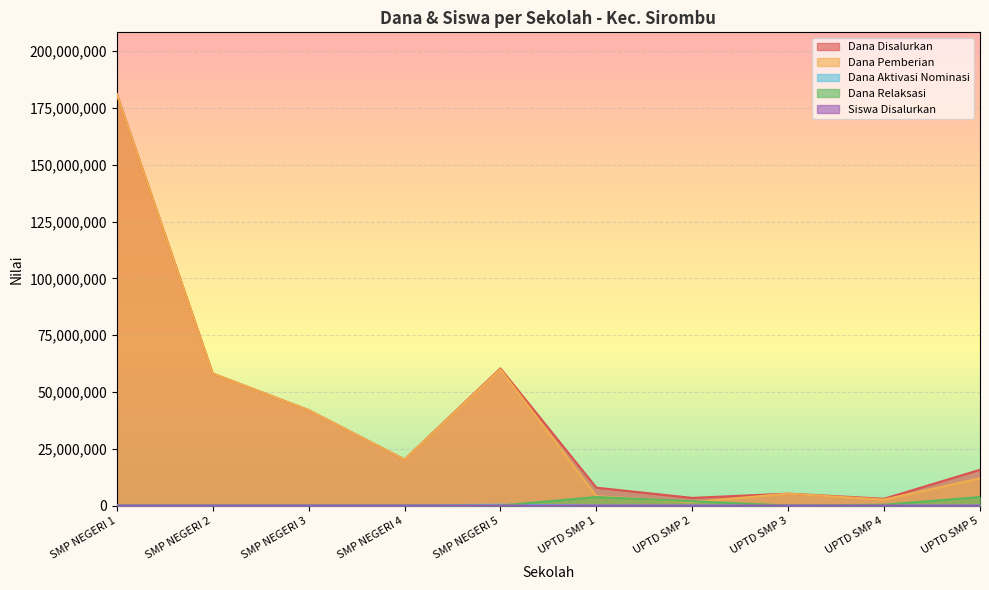

Reading right to left, transcribe all the data shown in this chart.

Dana Disalurkan: UPTD SMP 5=15750000	UPTD SMP 4=3000000	UPTD SMP 3=5250000	UPTD SMP 2=3375000	UPTD SMP 1=7875000	SMP NEGERI 5=60375000	SMP NEGERI 4=20250000	SMP NEGERI 3=42000000	SMP NEGERI 2=58125000	SMP NEGERI 1=181125000
Dana Pemberian: UPTD SMP 5=12000000	UPTD SMP 4=2625000	UPTD SMP 3=5250000	UPTD SMP 2=1500000	UPTD SMP 1=4125000	SMP NEGERI 5=60000000	SMP NEGERI 4=20250000	SMP NEGERI 3=42000000	SMP NEGERI 2=58125000	SMP NEGERI 1=181125000
Dana Aktivasi Nominasi: UPTD SMP 5=0	UPTD SMP 4=0	UPTD SMP 3=0	UPTD SMP 2=0	UPTD SMP 1=0	SMP NEGERI 5=375000	SMP NEGERI 4=0	SMP NEGERI 3=0	SMP NEGERI 2=0	SMP NEGERI 1=0
Dana Relaksasi: UPTD SMP 5=3750000	UPTD SMP 4=375000	UPTD SMP 3=0	UPTD SMP 2=1875000	UPTD SMP 1=3750000	SMP NEGERI 5=0	SMP NEGERI 4=0	SMP NEGERI 3=0	SMP NEGERI 2=0	SMP NEGERI 1=0
Siswa Disalurkan: UPTD SMP 5=38	UPTD SMP 4=8	UPTD SMP 3=12	UPTD SMP 2=7	UPTD SMP 1=16	SMP NEGERI 5=102	SMP NEGERI 4=34	SMP NEGERI 3=66	SMP NEGERI 2=101	SMP NEGERI 1=290